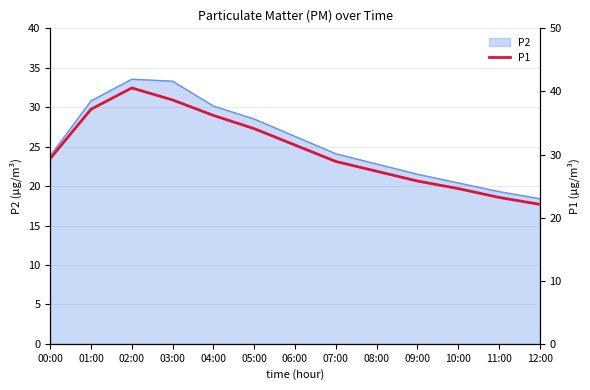

What is the sum of all values?

399.5